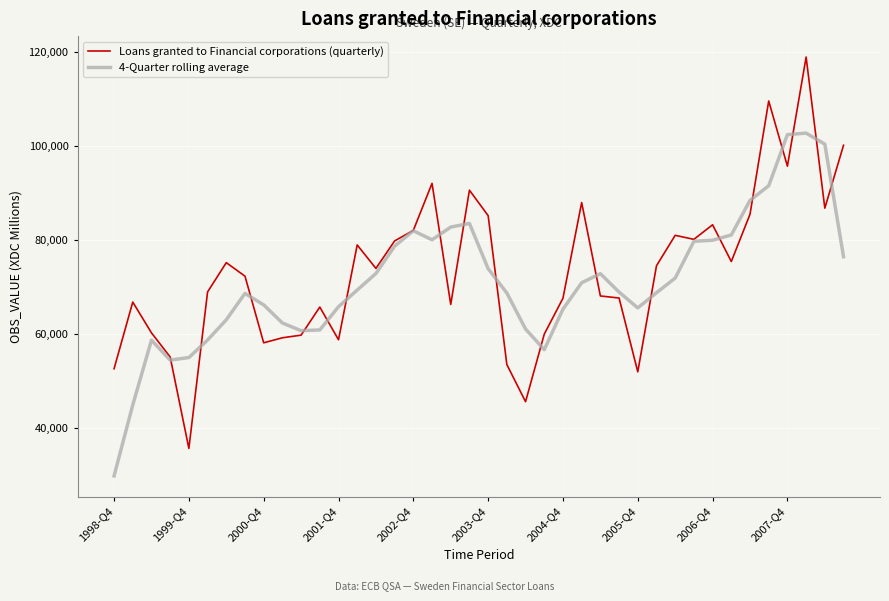

What is the difference between the second highest and second lowest values in the Loans granted to Financial corporations (quarterly) series?

63941.0